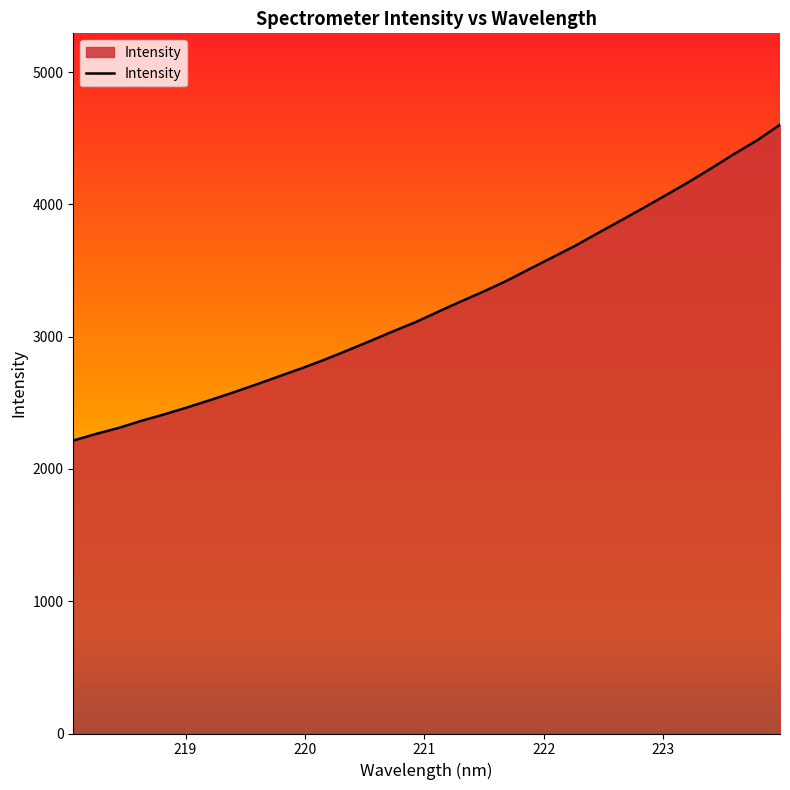

How many distinct data groups are displayed?

1